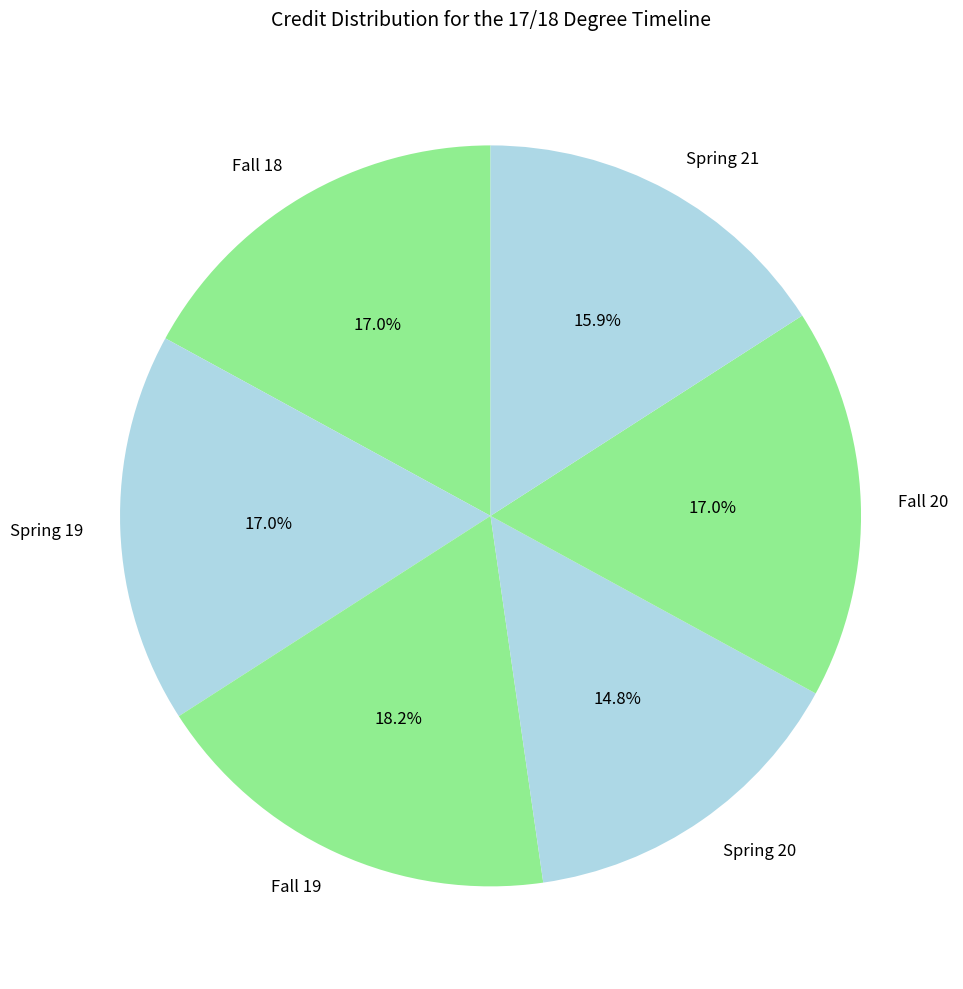

Between Fall 19 and Spring 21, which is larger?

Fall 19